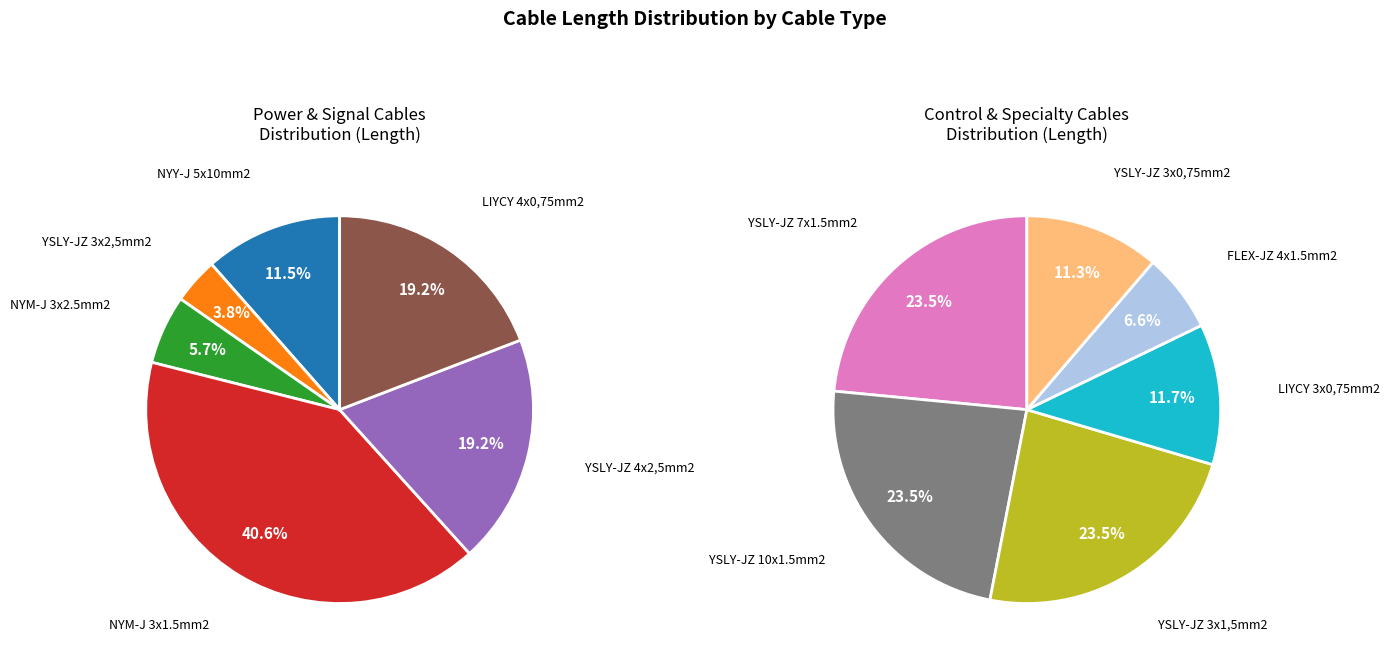

How many segments does this pie chart have?

12